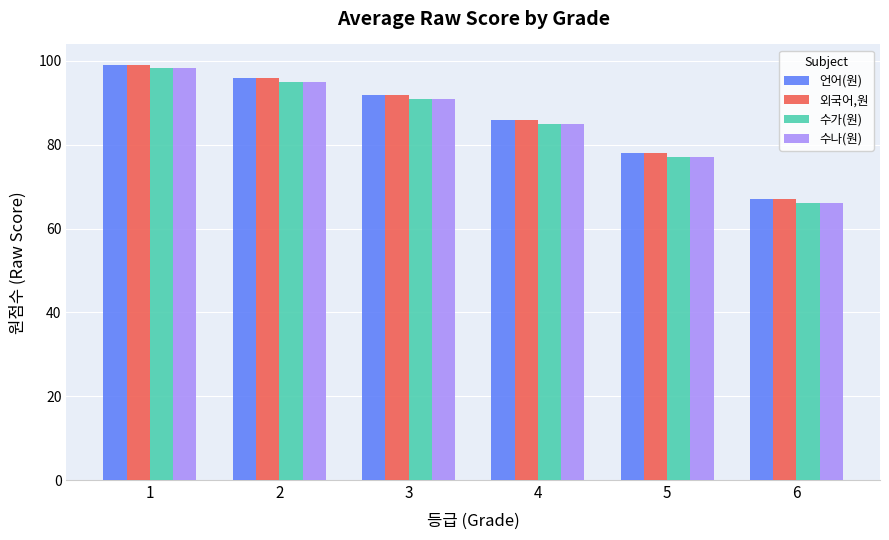

At which category is the sum across all series the highest?

1